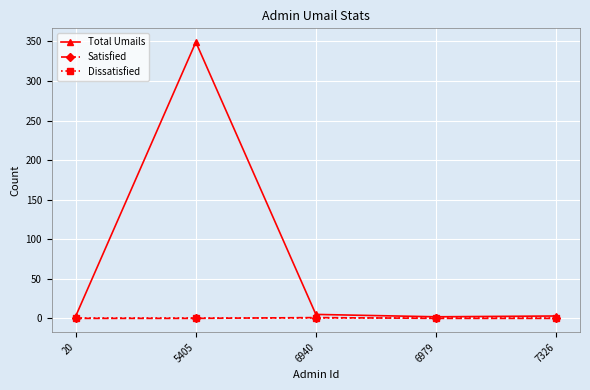

Which category has the highest value across all series?

5405